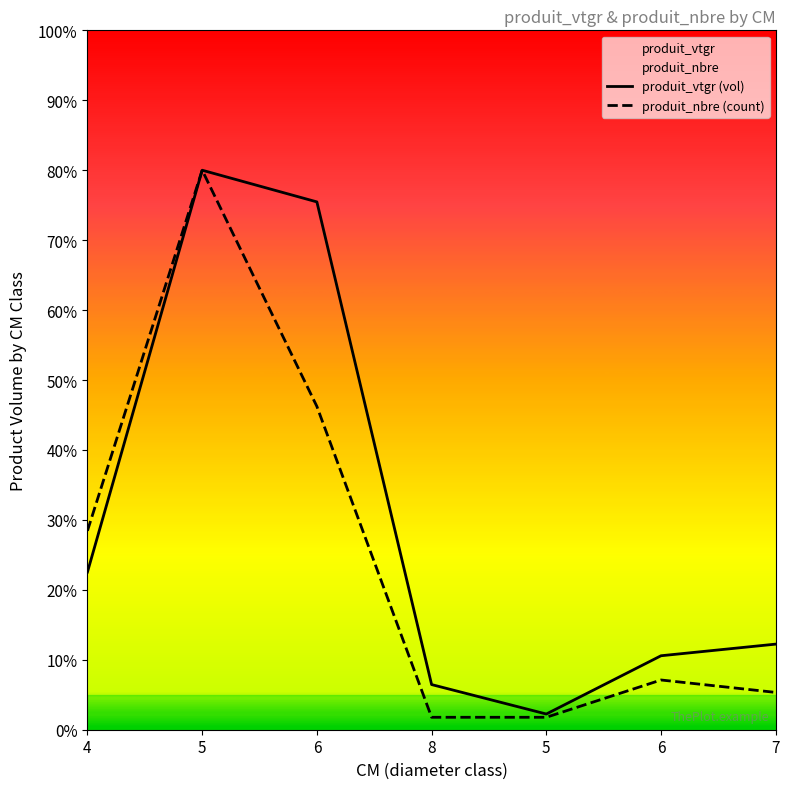

How many values in the produit_nbre series exceed 7?

4